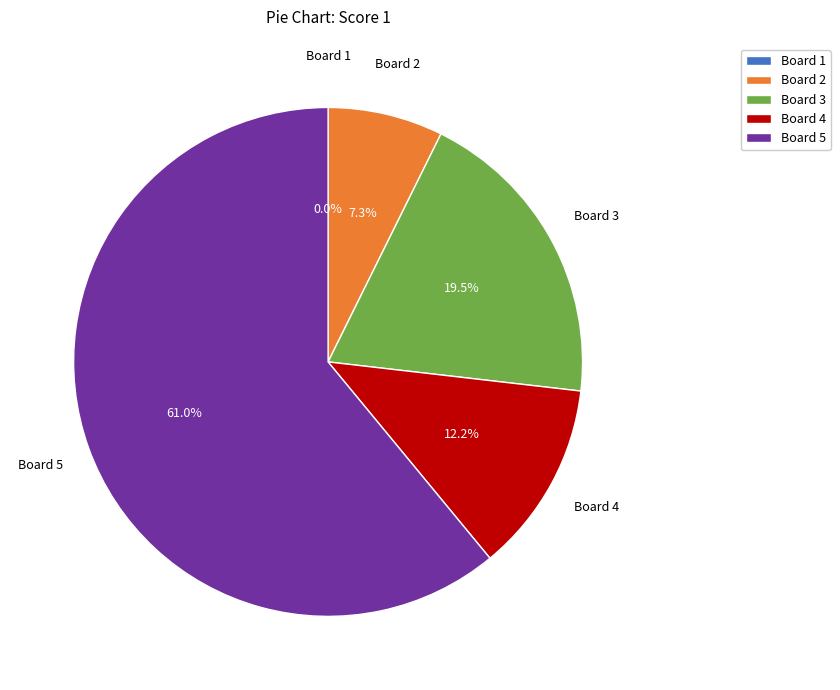

How much of the chart is everything except Board 2?

92.7%